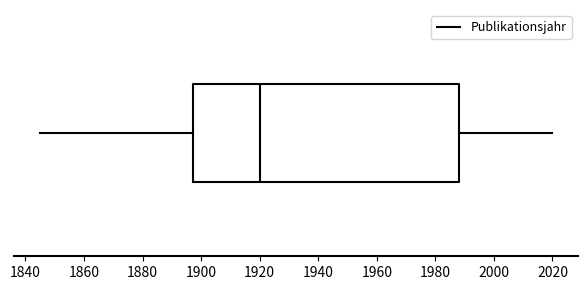

Transcribe this box plot: give where the median line is, the range the box spans, and where the two whiskers end, as read against the x-axis. The values are not printed on the chart, so give them approximately, as read against the axis.

median 1920, box 1898 to 1988, whiskers 1846 to 2020